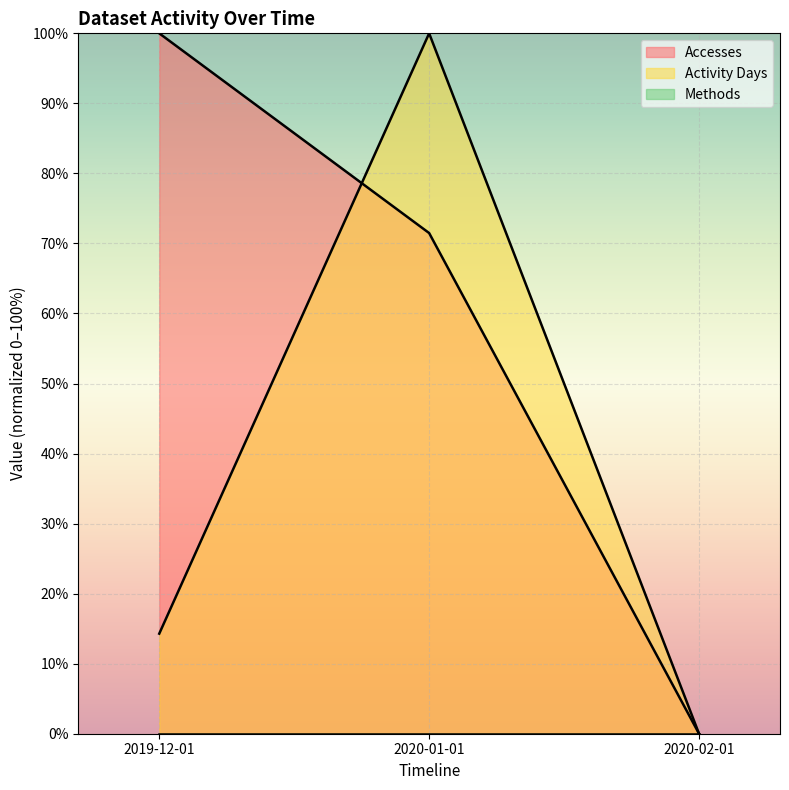

Between 2019-12-01 and 2020-01-01, which series saw the biggest shift?

Activity Days